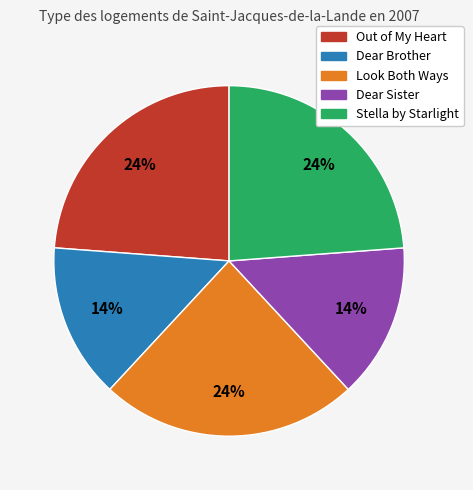

To the nearest percent, what is the combined percentage of Out of My Heart and Dear Sister?

38%